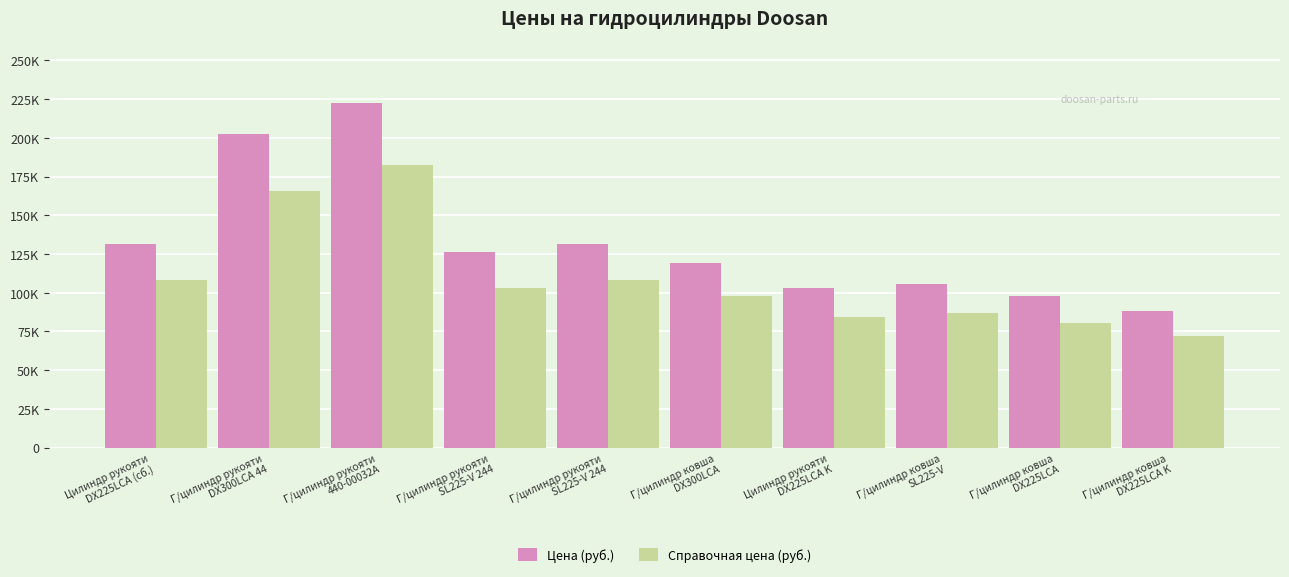

What are all the series names shown in the legend?

Цена (руб.), Справочная цена (руб.)